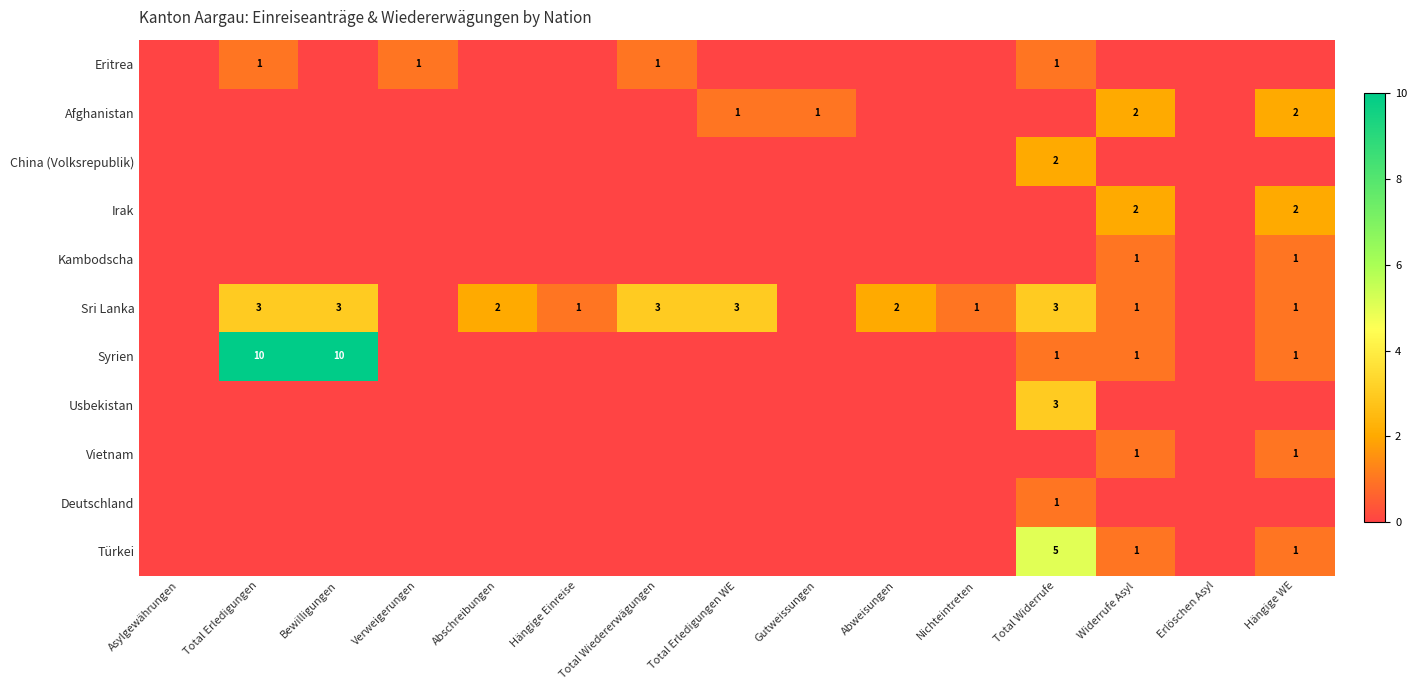

Is it true that Eritrea equals 1 at Total Wiedererwägungen?

True